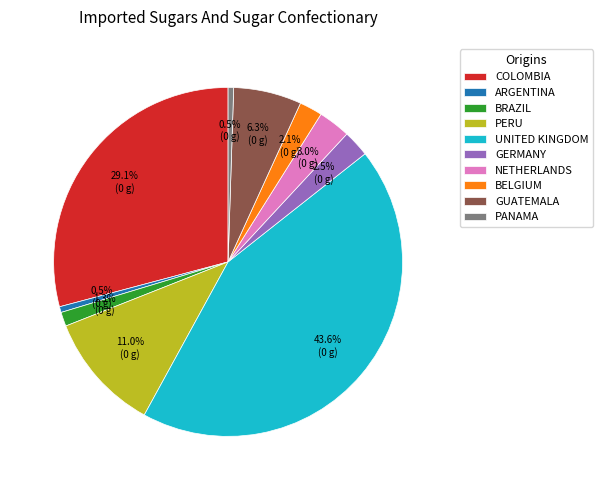

Which category has the biggest portion of the pie?

UNITED KINGDOM